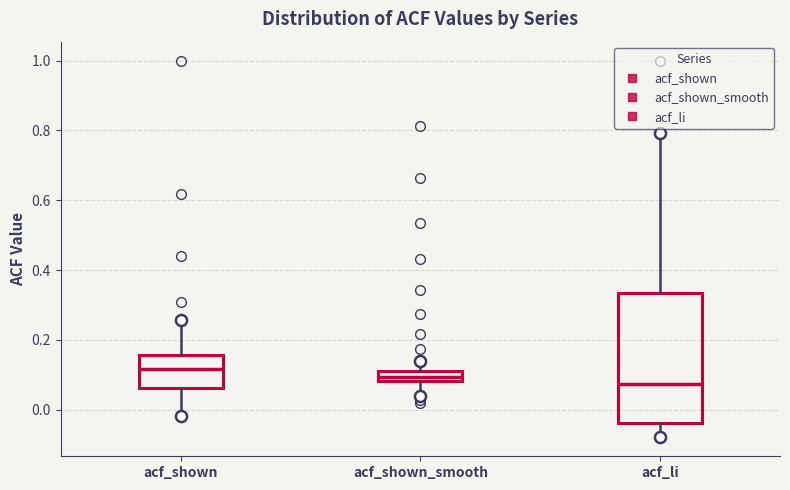

Which box has the highest median line?

acf_shown